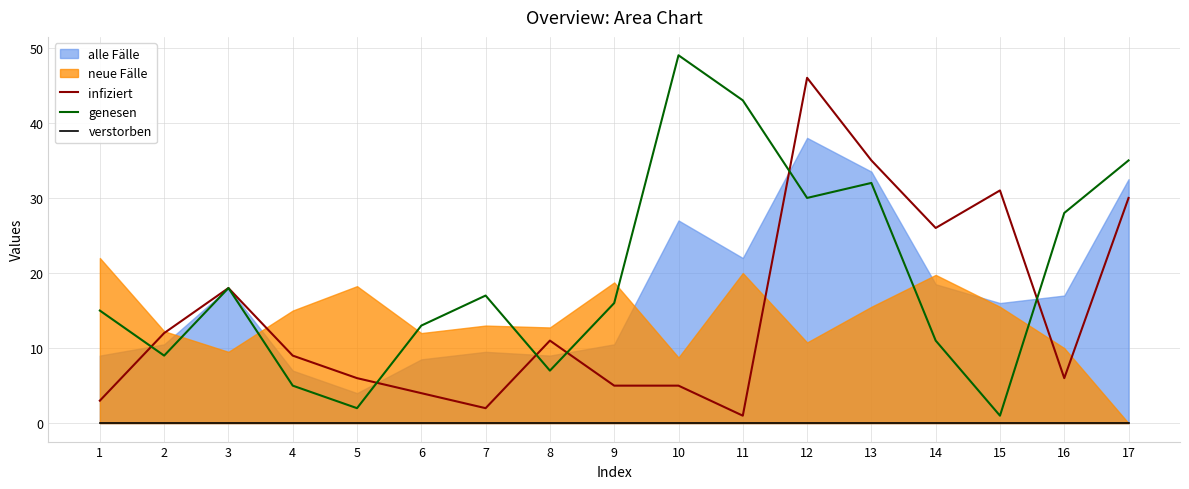

Between 17 and 8, which is larger?

17